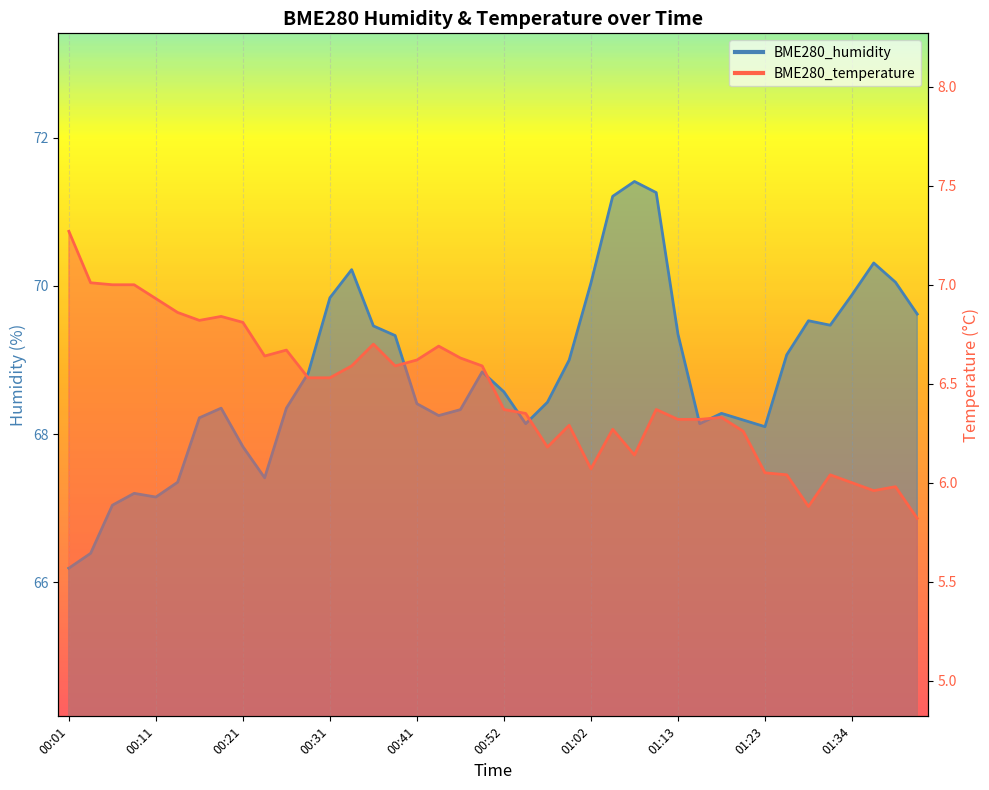

The BME280_temperature series shows 6.8 at 00:18. True or false?

True